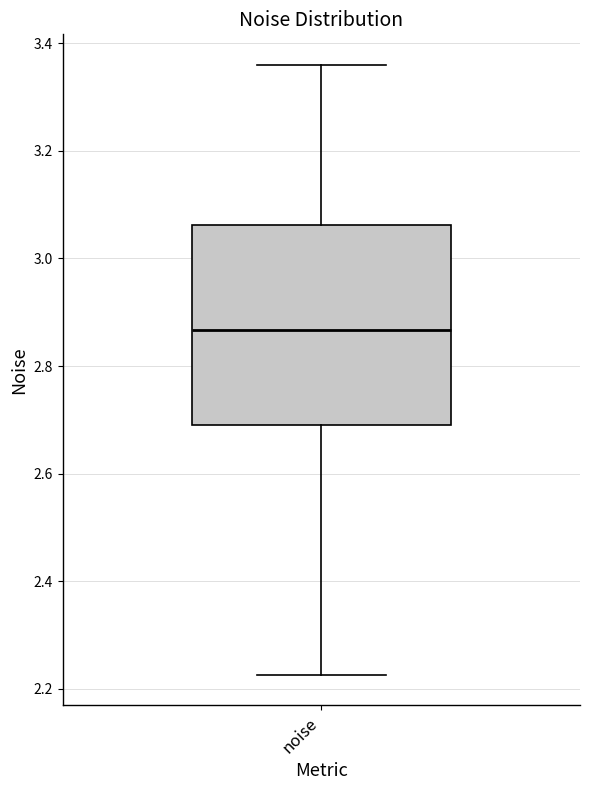

Where is the upper edge of the box for noise on the y-axis? The values are not printed on the chart, so give them approximately, as read against the axis.

3.06